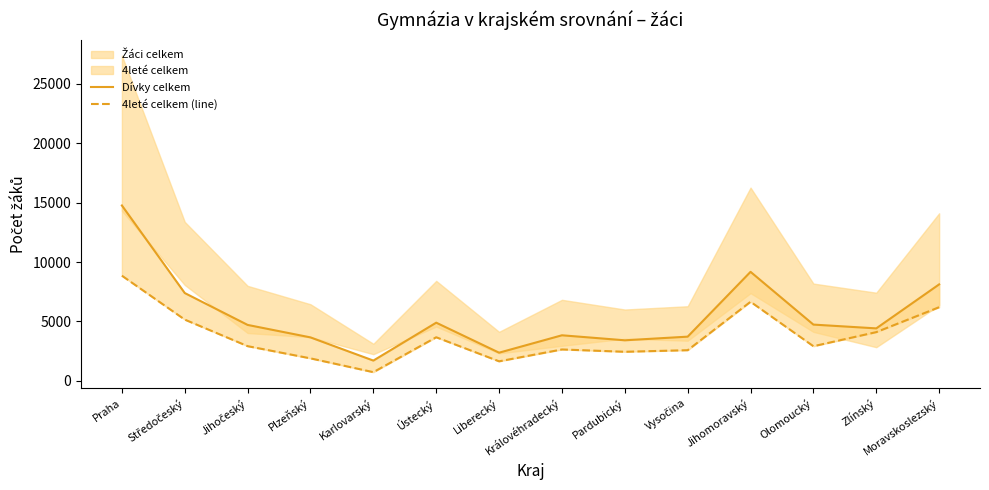

What is the difference between the 4leté celkem (line) values at Liberecký and Středočeský?

3508